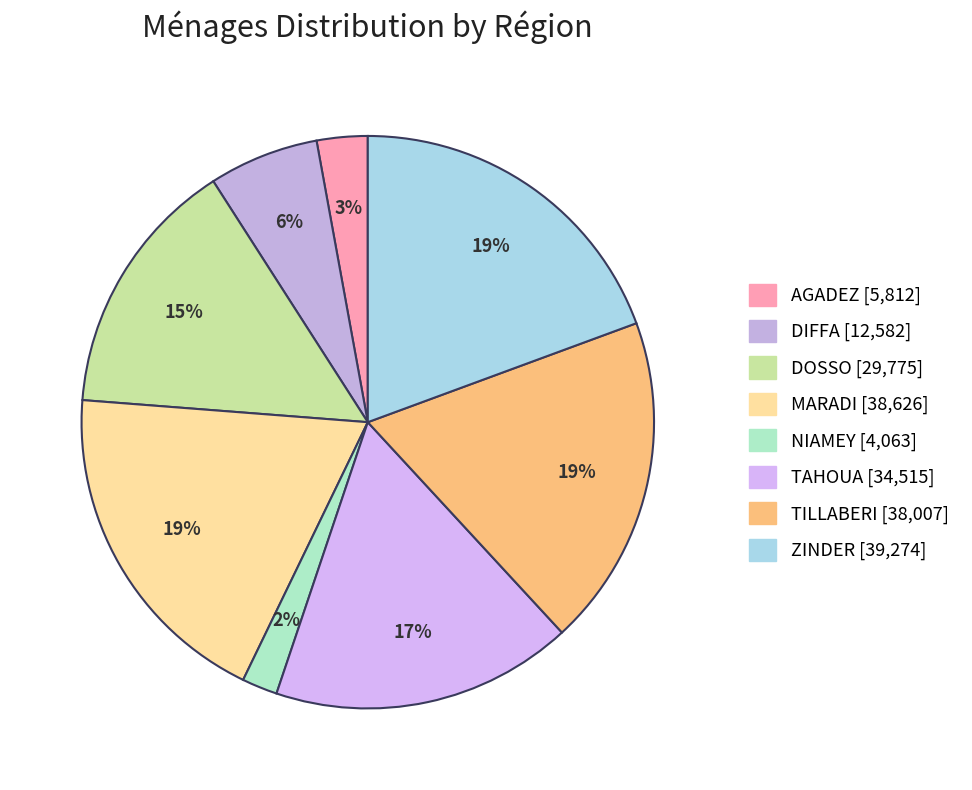

To the nearest percent, what percentage of the pie is TAHOUA?

17%